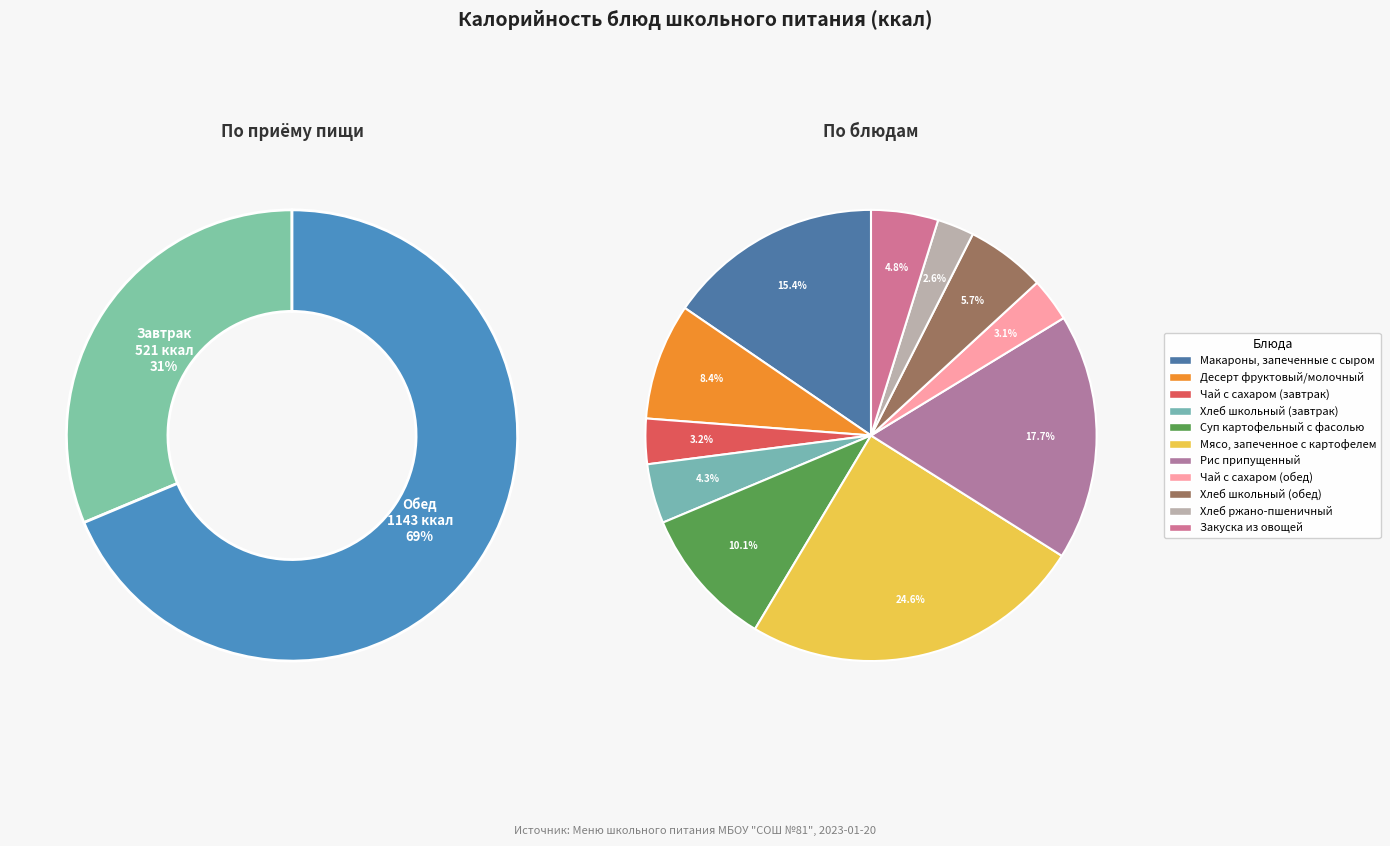

What percentage do Рис припущенный and Макароны, запеченные с сыром together represent?

33.1%